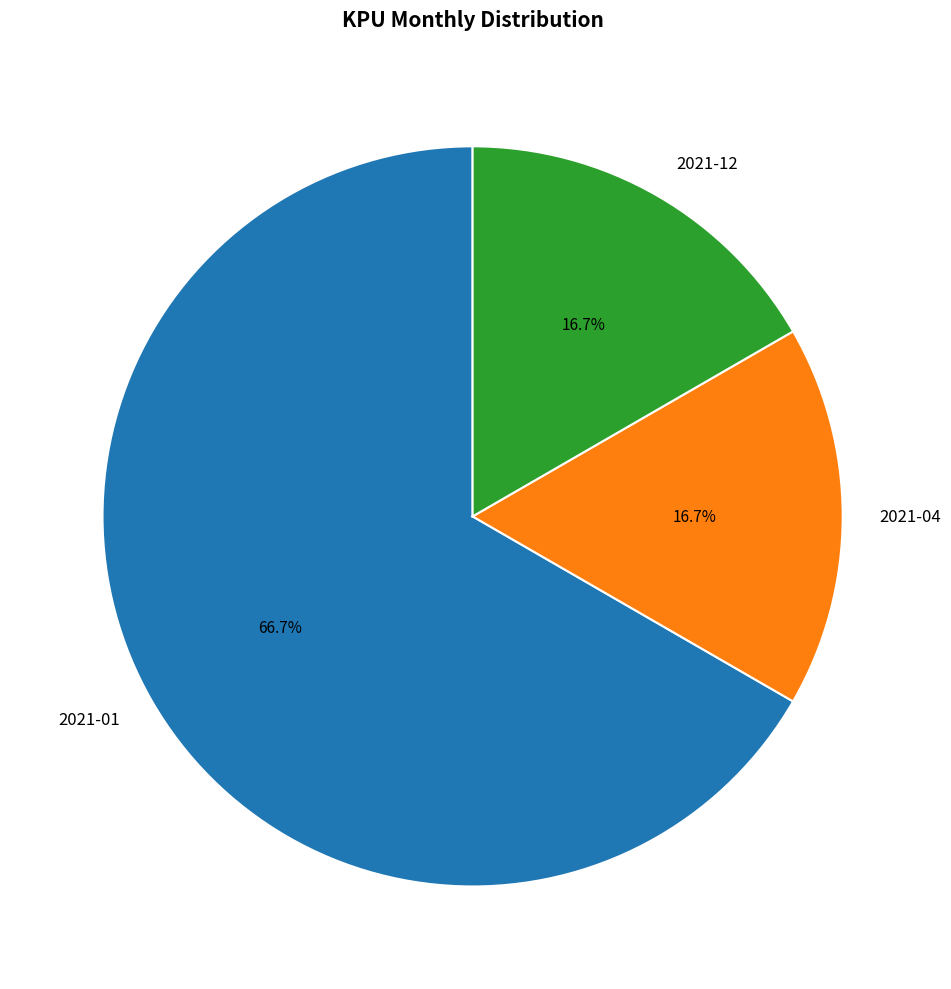

How many segments does this pie chart have?

3